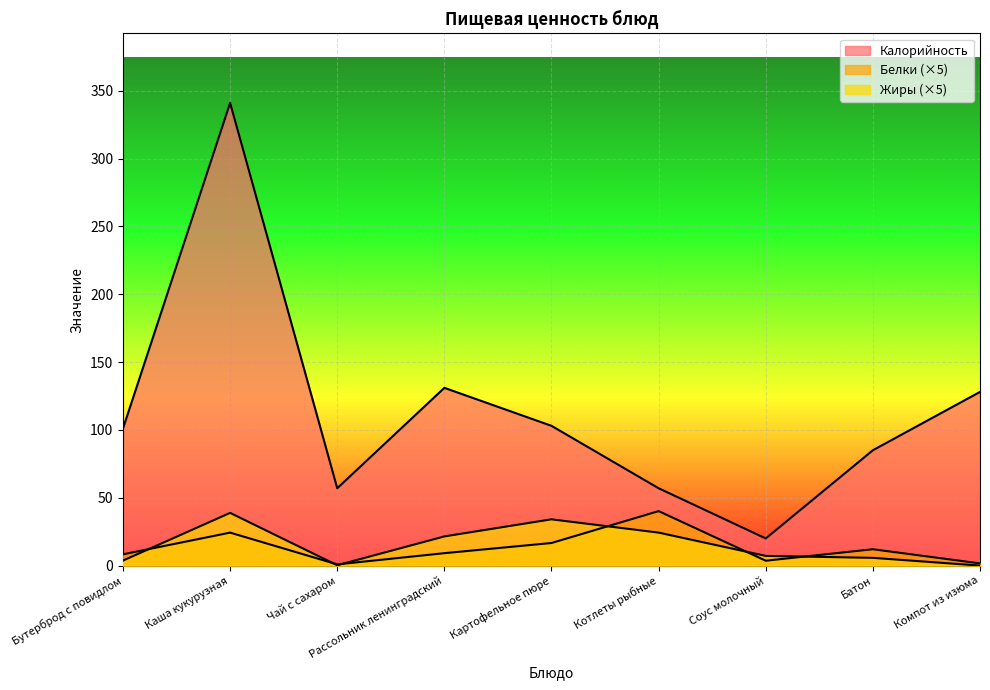

Where is the first local minimum for Жиры?

Чай с сахаром